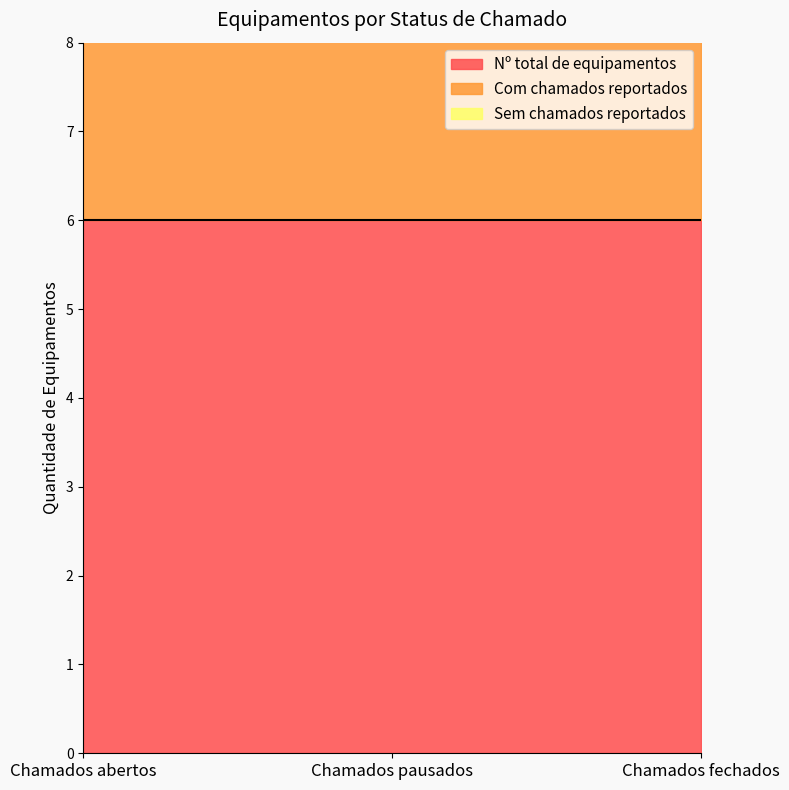

Rank the categories by Nº total de equipamentos value from highest to lowest.

Chamados abertos, Chamados pausados, Chamados fechados